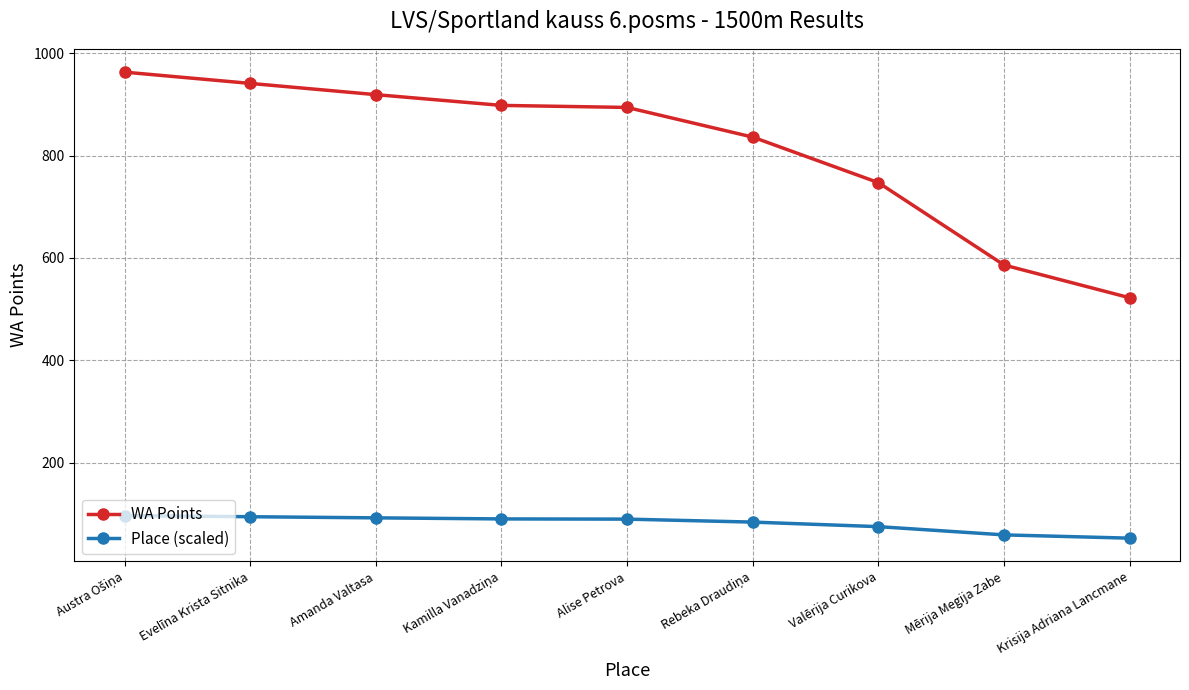

What is the difference between the second highest and minimum values in the Place (scaled) series?

41.9